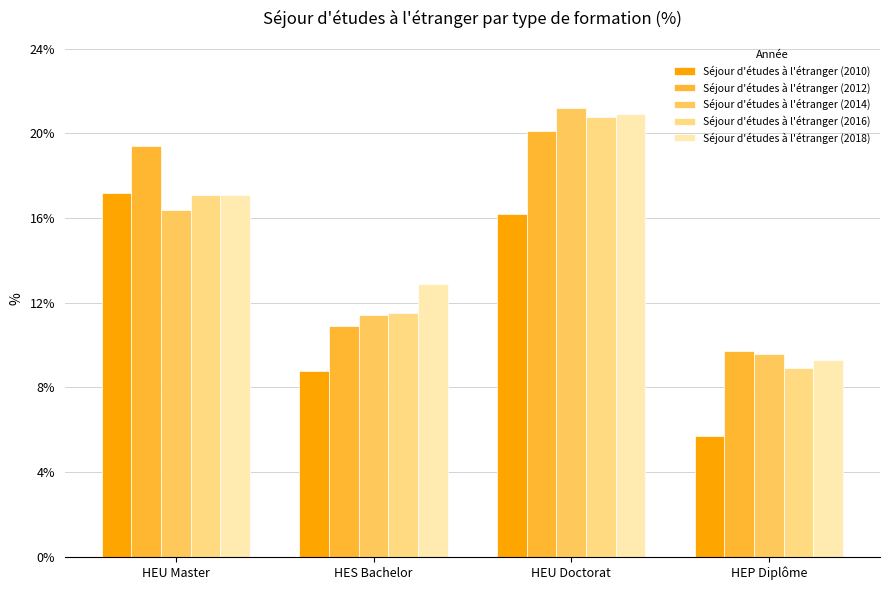

What are all the series names shown in the legend?

Séjour d'études à l'étranger (2010), Séjour d'études à l'étranger (2012), Séjour d'études à l'étranger (2014), Séjour d'études à l'étranger (2016), Séjour d'études à l'étranger (2018)